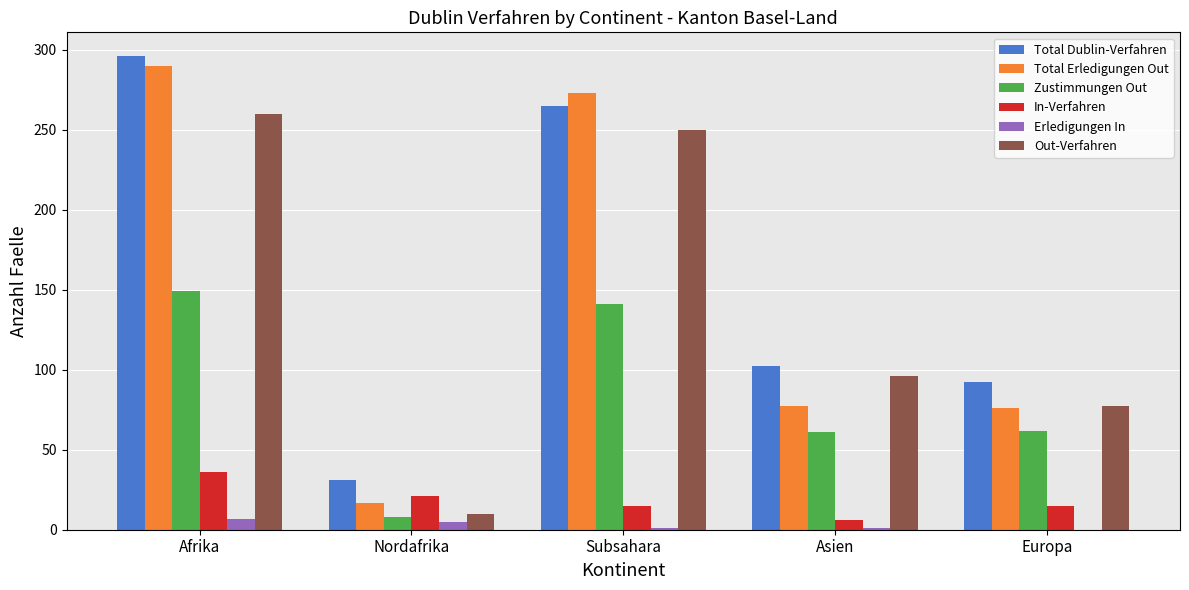

What is the total value across all series at Europa?

322